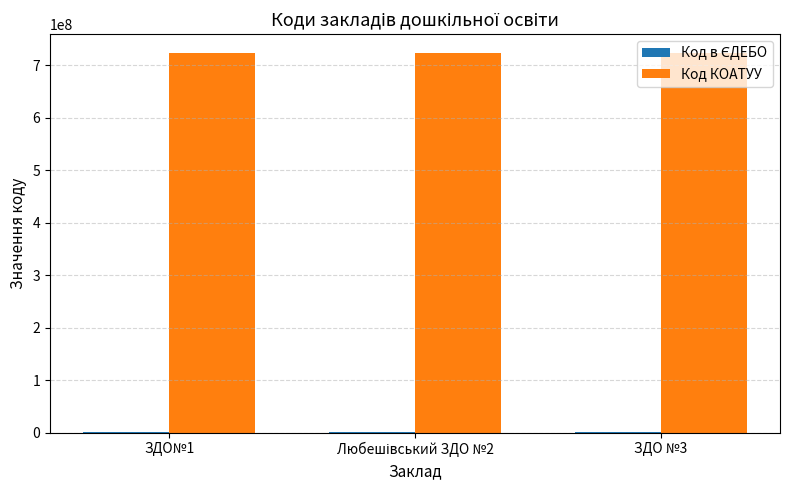

The value of Код КОАТУУ at ЗДО№1 is 723155100. True or false?

True